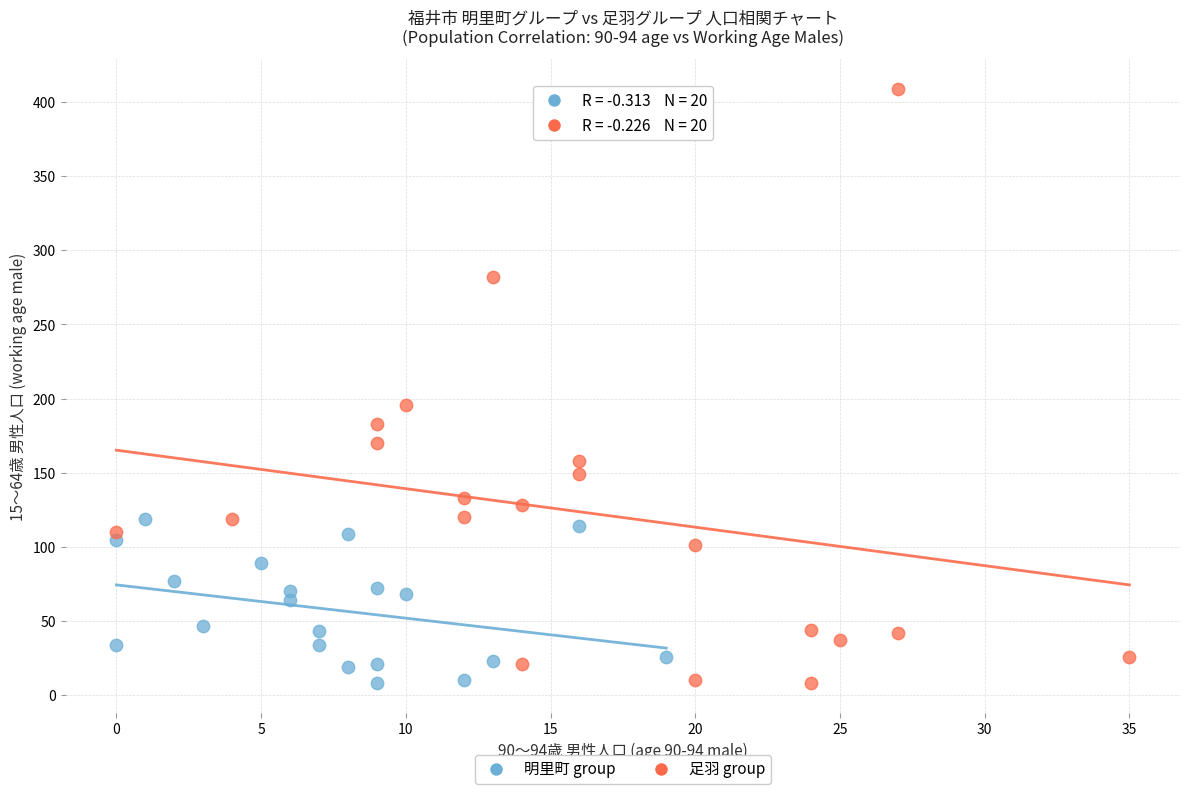

Which series contains the highest Y value?

足羽 group